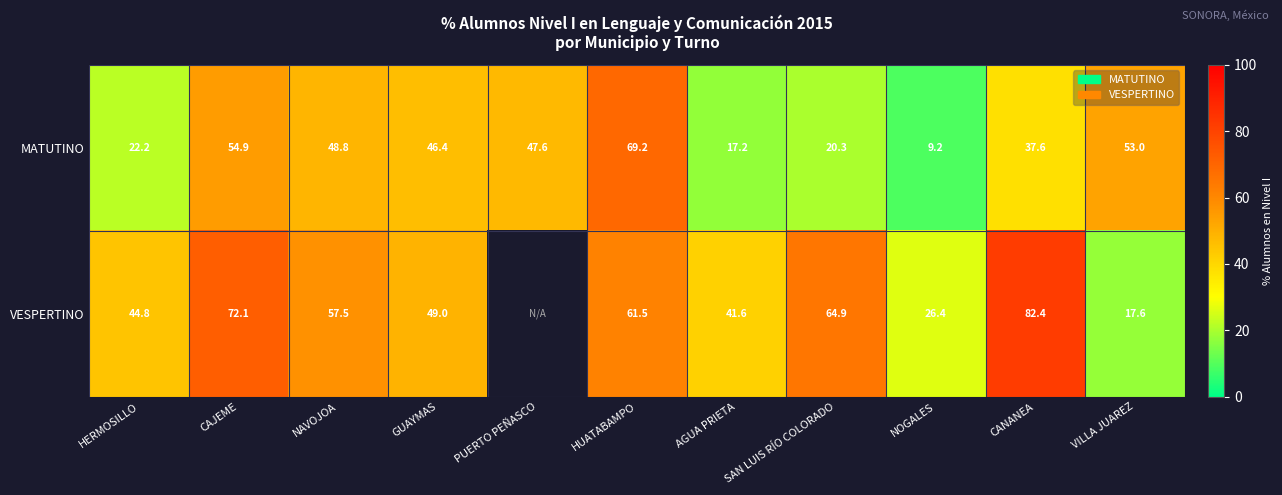

What is the difference between the highest and lowest values at HUATABAMPO?

7.7